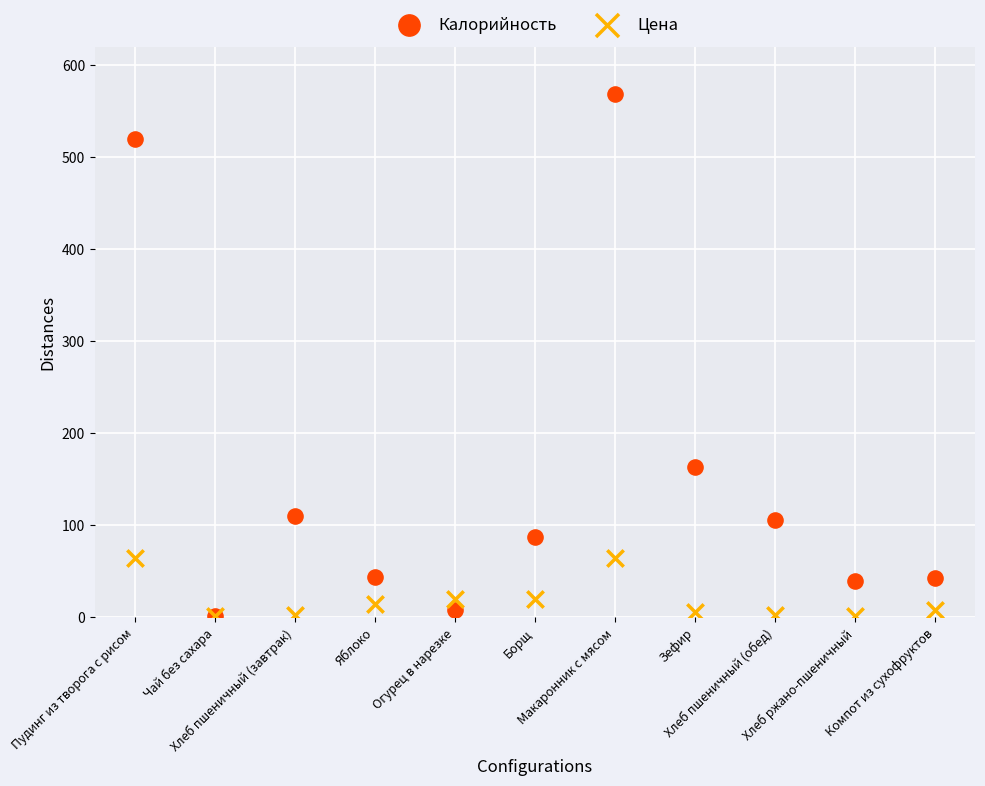

Across all series, what Y value is closest to 285?

163